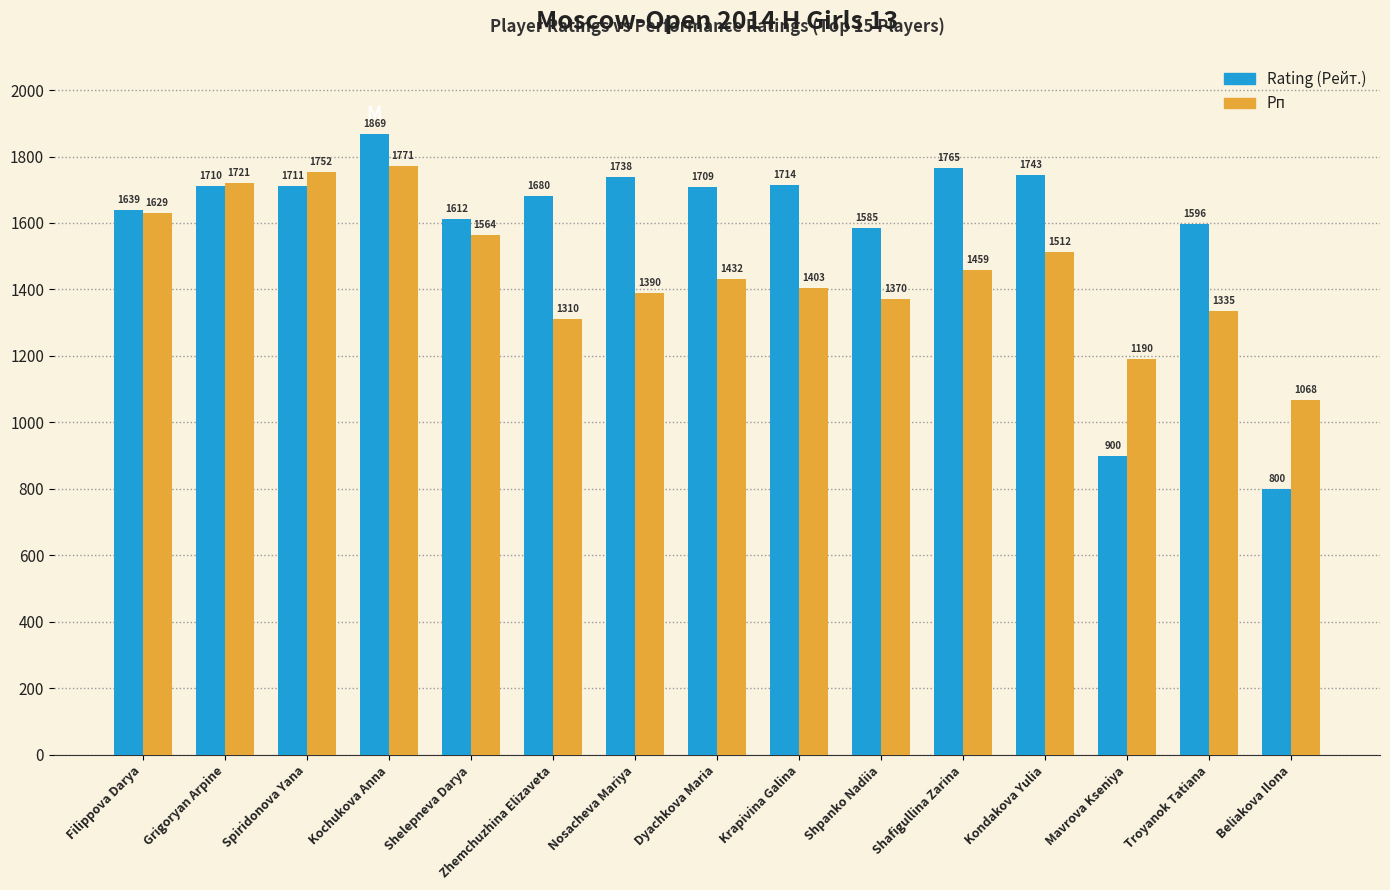

At which label is Рп closest to 1419?

Dyachkova Maria